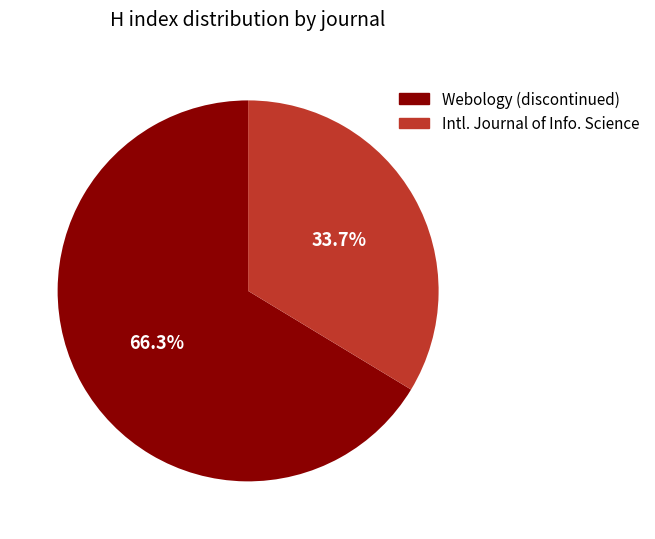

What is the smallest slice in the pie chart?

Intl. Journal of Info. Science